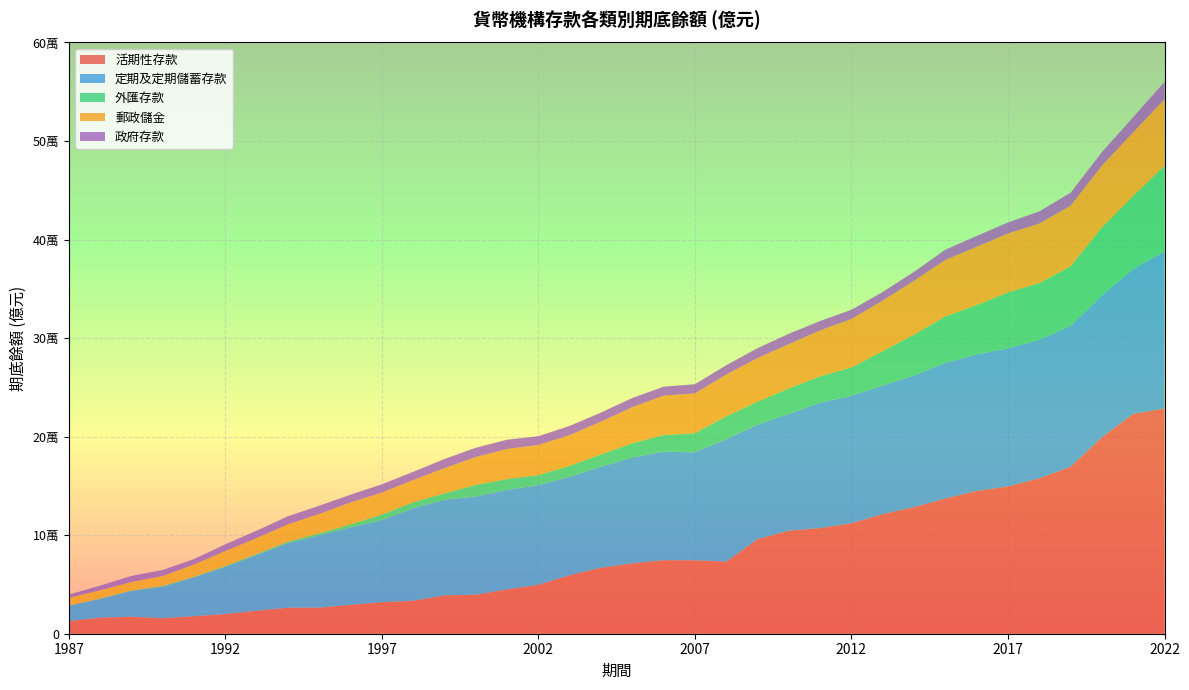

Reading right to left, list all the values displayed in this chart.

活期性存款: 228580	223179	199401	169462	157734	149501	144973	137272	128492	121411	112152	107229	104613	95990	73202	74574	74639	71408	66982	59446	49643	45002	39643	38960	33410	32049	29275	26564	26415	23360	19983	17776	15772	17202	16298	12833
定期及定期儲蓄存款: 159430	147018	143849	142979	140527	140163	138512	137734	133454	130542	129301	127224	118552	116112	124251	109503	110075	107508	102517	99767	101118	100999	99606	96955	93889	83114	78580	73202	65694	56544	47906	39453	32002	26269	19081	15575
外匯存款: 86807	74067	68926	60341	57498	56714	50026	46960	41605	34751	28753	26784	25752	23411	23206	19395	16937	14370	12448	11233	10165	11013	11769	6539	6035	5699	3099	2155	1275	1113	829	564	741	419	301	133
郵政儲金: 67488	64615	62827	61594	60509	59811	59168	57381	54696	51393	49241	46568	44985	44215	42321	40397	40023	36604	33260	31135	30615	30412	28297	25534	22680	22358	22279	19624	17574	16073	15143	12429	10020	8579	8390	7916
政府存款: 17688	15373	13720	13086	12332	11150	10960	10372	8979	8732	9292	9576	10478	10056	9482	9320	9020	9319	9252	9296	8901	9494	9386	9303	8239	8373	7855	8323	8264	7454	6875	5543	6180	6204	4742	3188